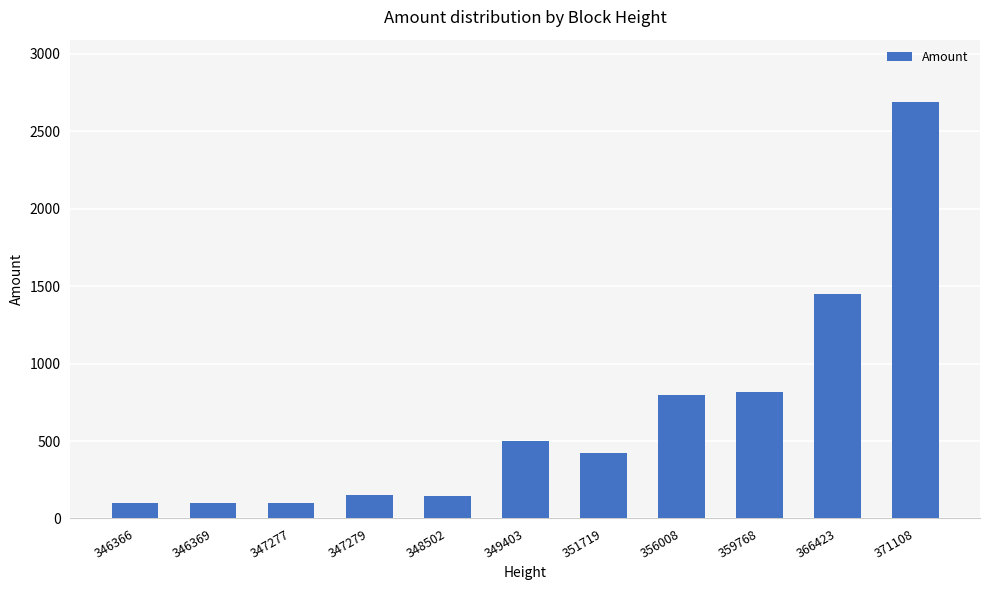

At which category does the chart reach its peak across all series?

371108